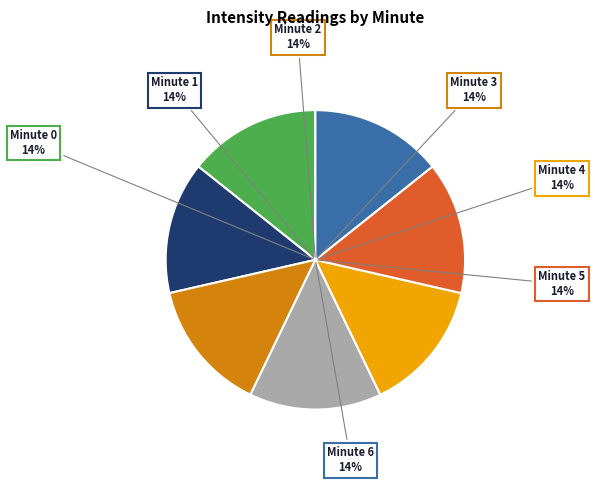

To the nearest percent, what is the average slice percentage?

14%